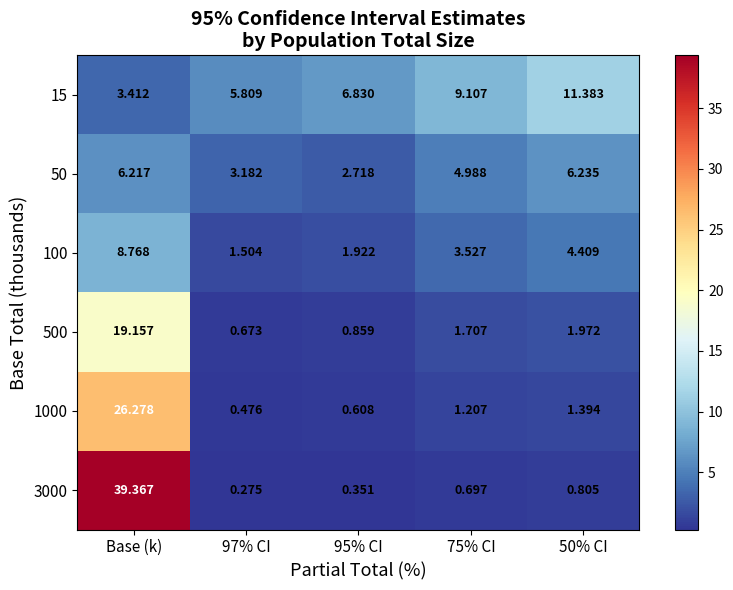

At which label does 500 first exceed 1?

Base (k)